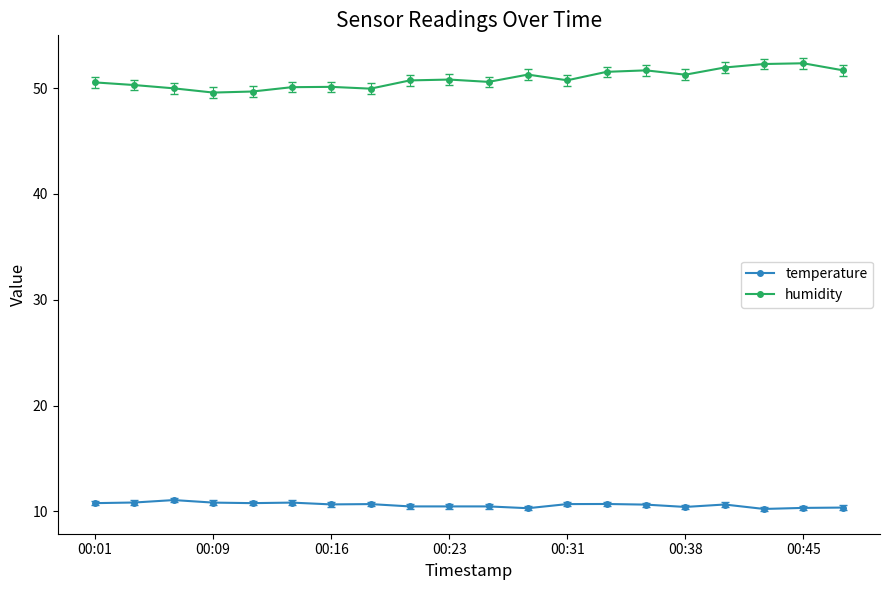

At how many categories does at least one series exceed 44?

20